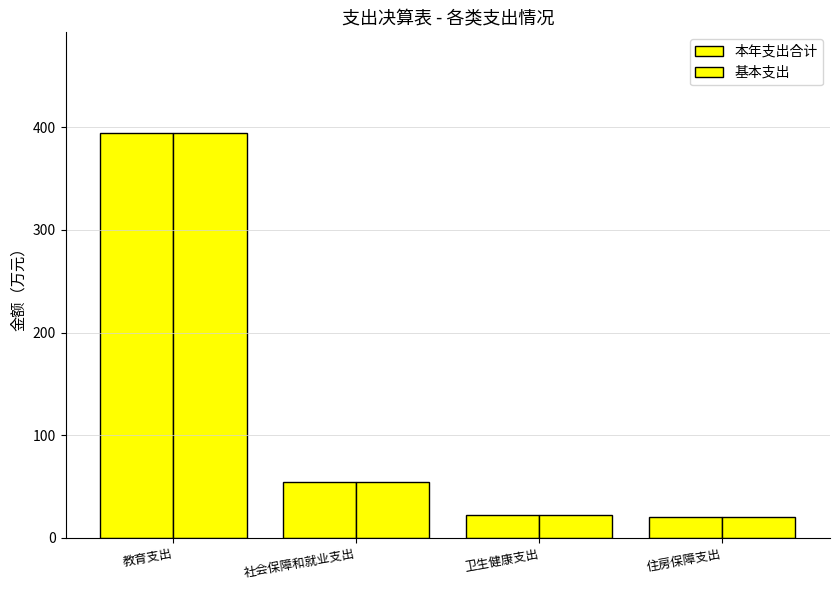

List the series in order of their peak value, lowest first.

本年支出合计, 基本支出